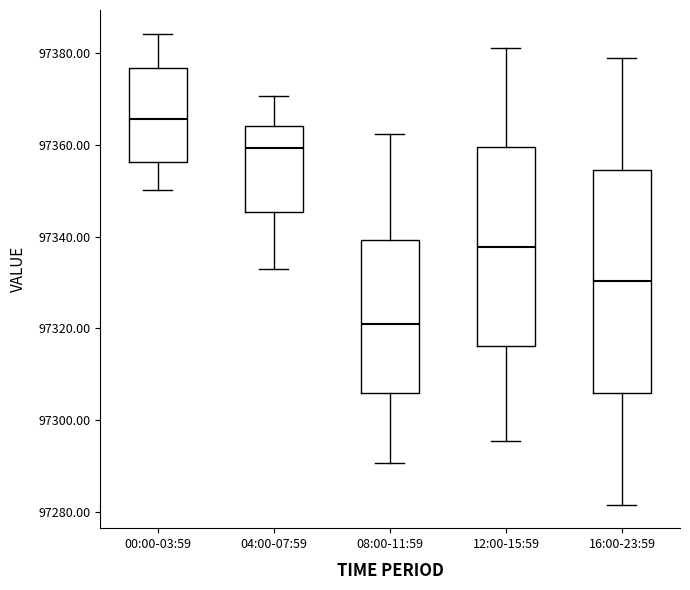

Which box is the tallest, from its lower edge to its upper edge?

16:00-23:59